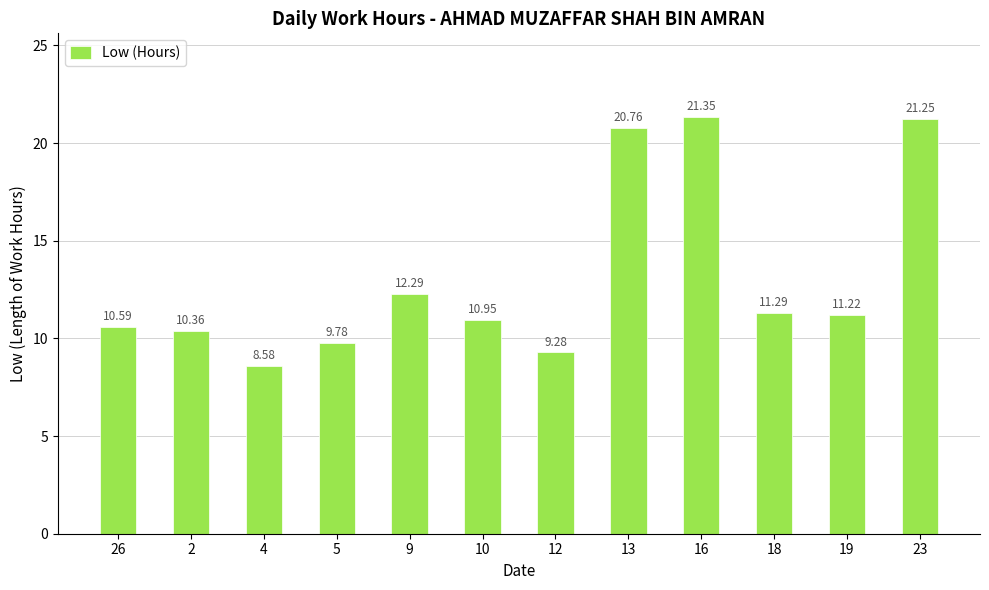

How many distinct data groups are displayed?

1